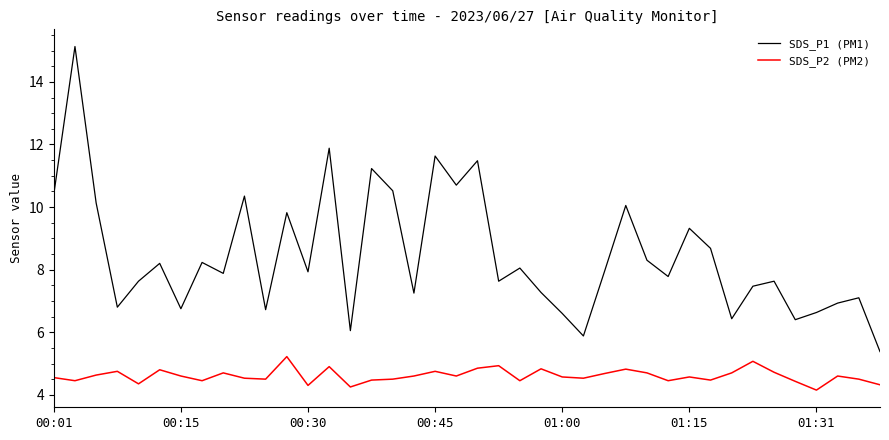

Which series has the widest spread of values?

SDS_P1 (PM1)